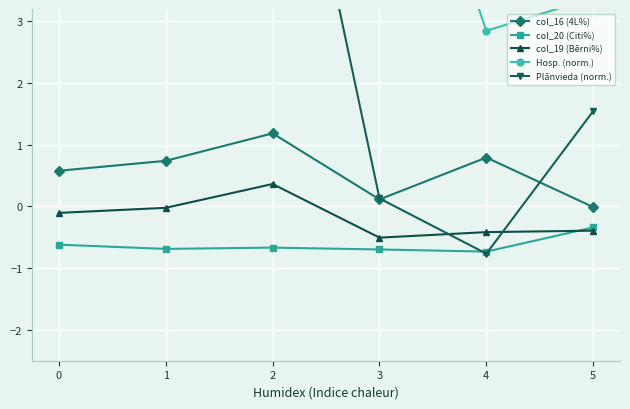

The col_20 (Citi%) series shows -0.4 at 0. True or false?

False